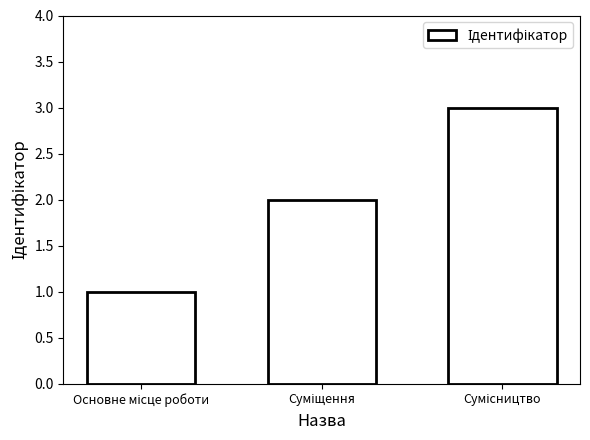

What is the sum of all values?

6